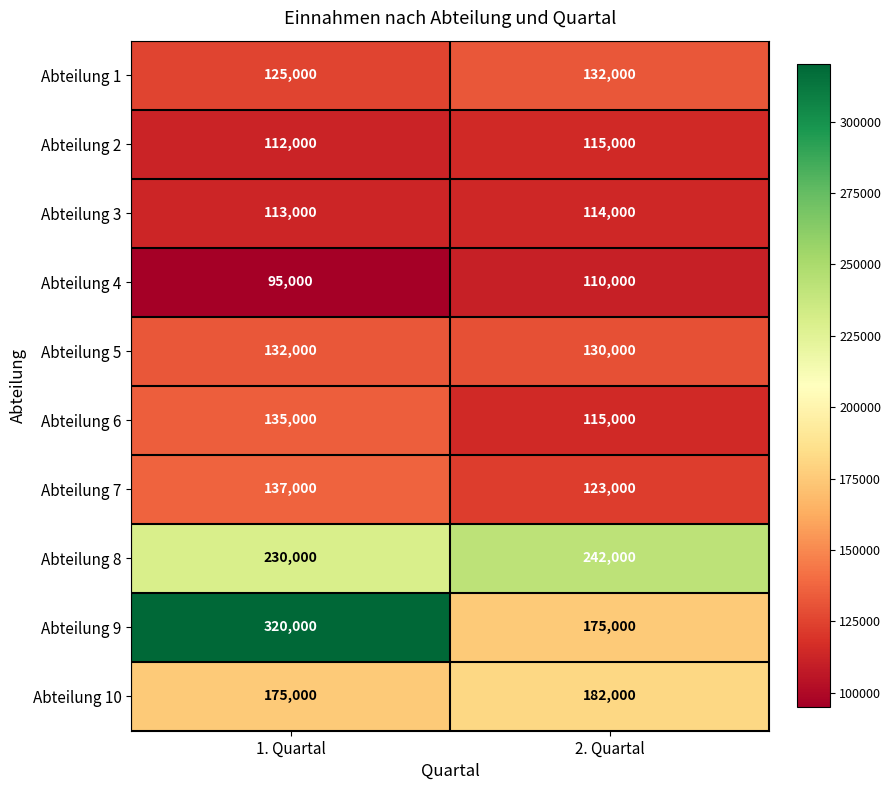

Which category has the lowest value across all series?

1. Quartal